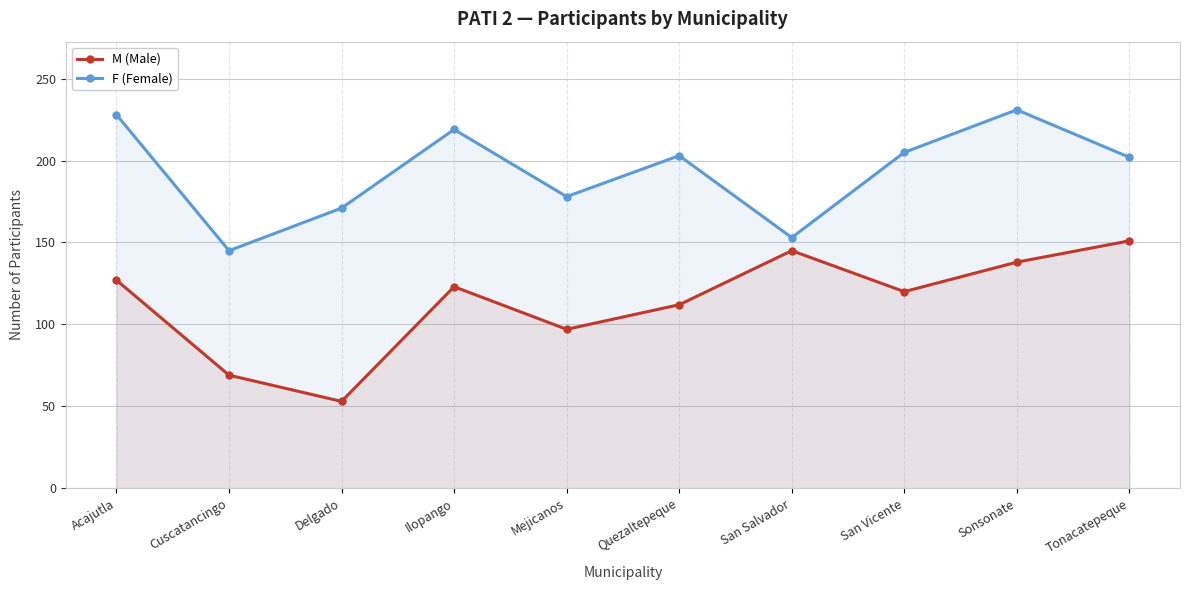

Where does the F (Female) series first go above 203?

Acajutla